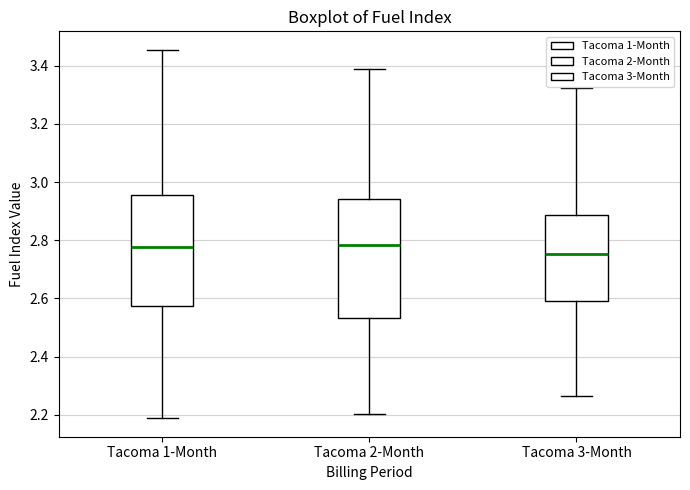

Which box is the tallest, from its lower edge to its upper edge?

Tacoma 2-Month